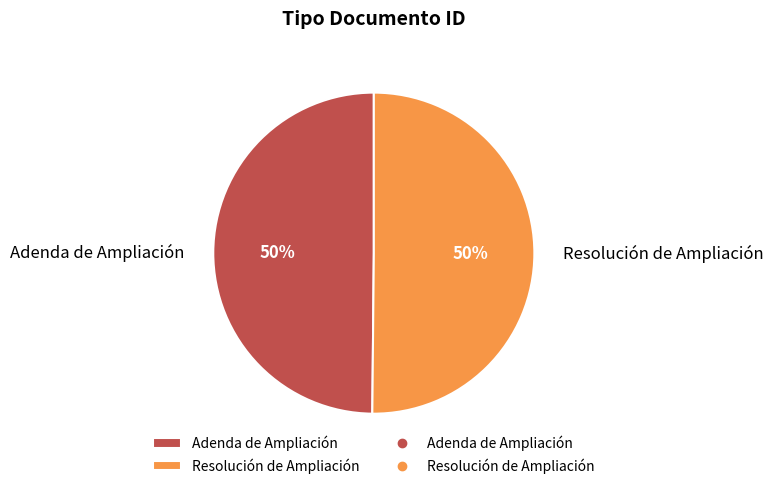

How many slices are in this pie chart?

2